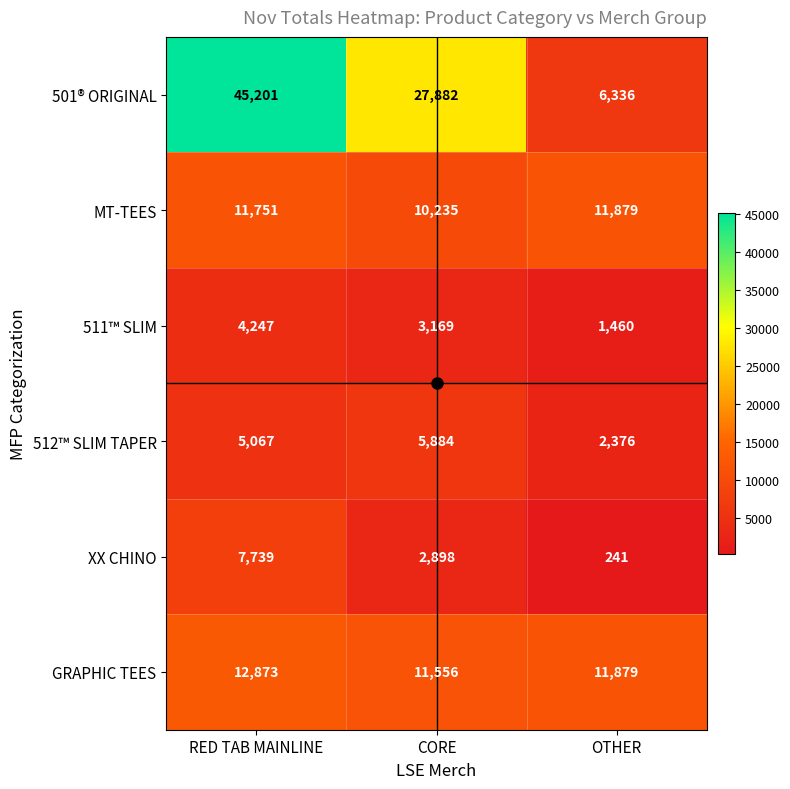

At which category does the chart reach its peak across all series?

RED TAB MAINLINE